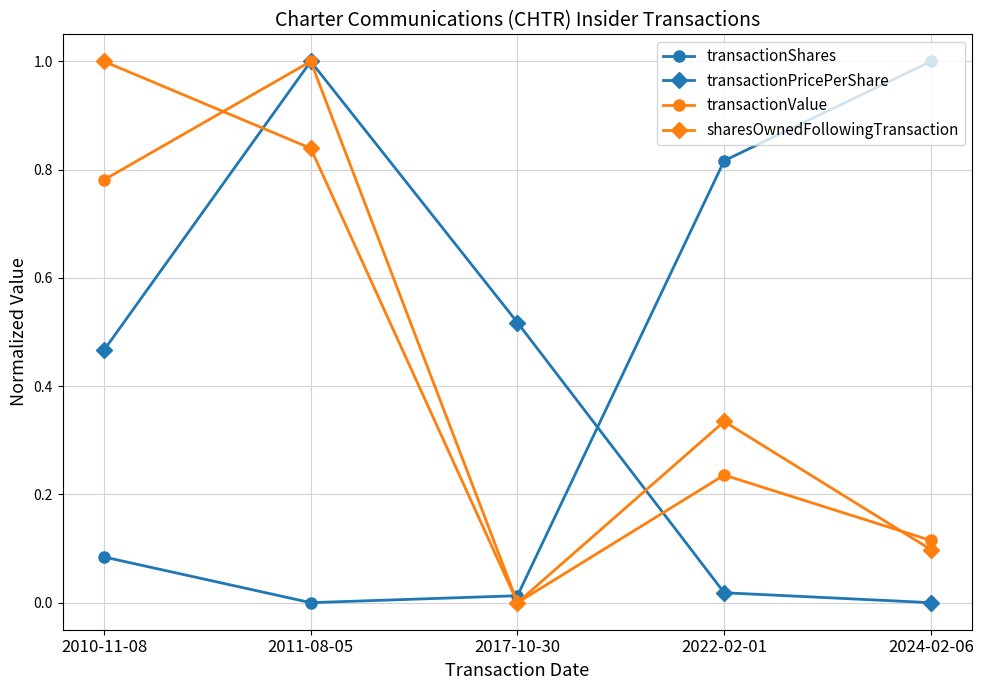

The transactionValue series shows 0.0 at 2017-10-30. True or false?

True